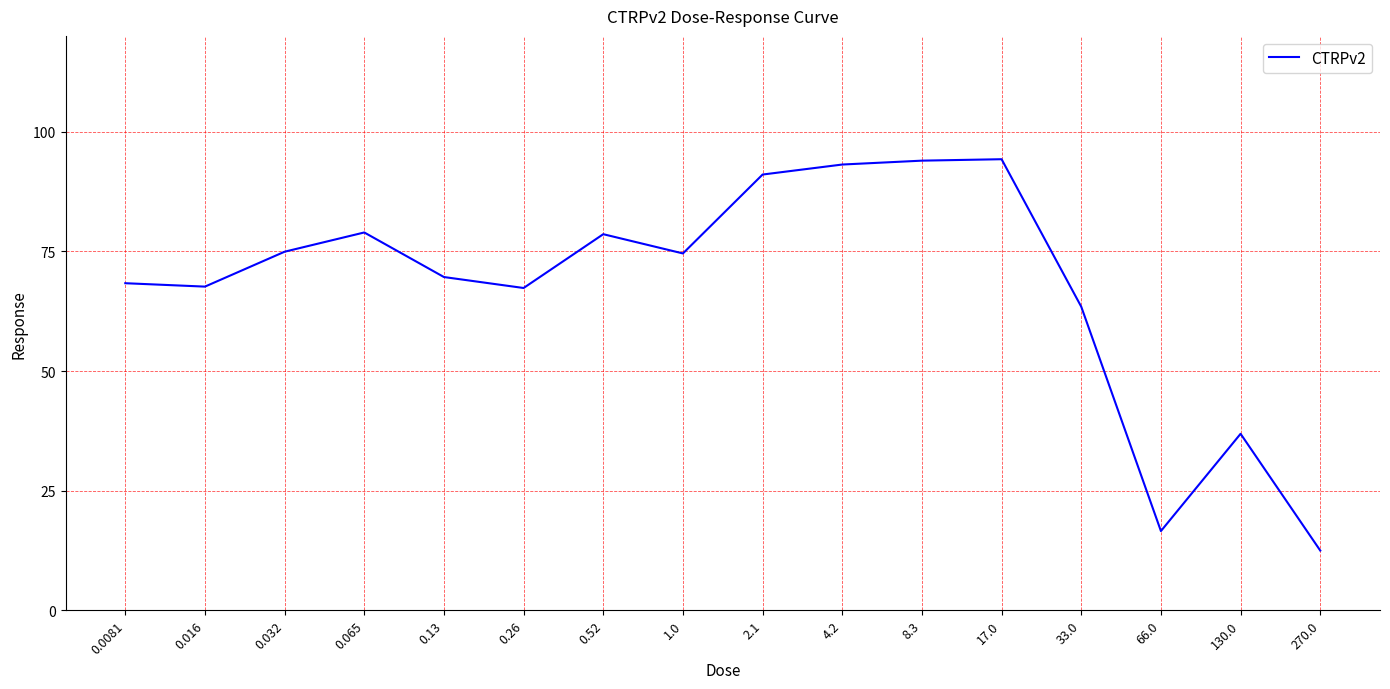

What is the difference between the values at 8.3 and 0.0081?

25.6